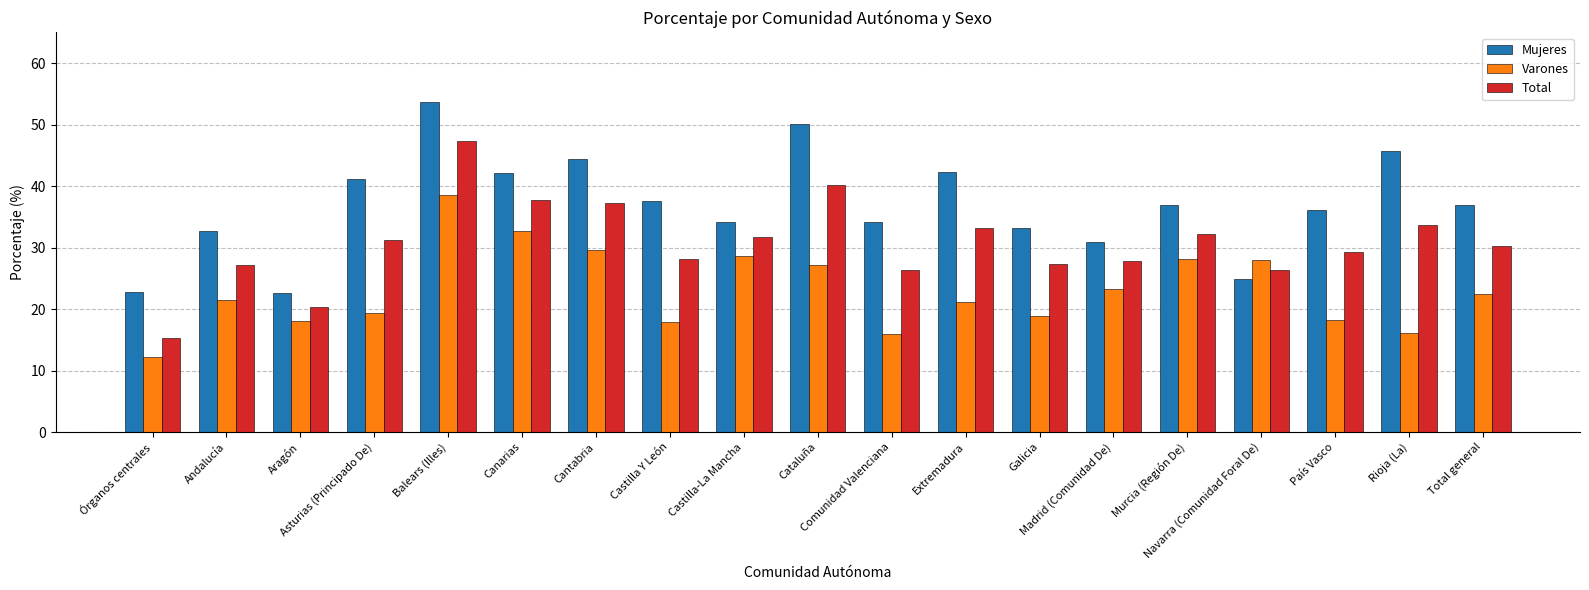

Which series has the largest total across all categories?

Mujeres